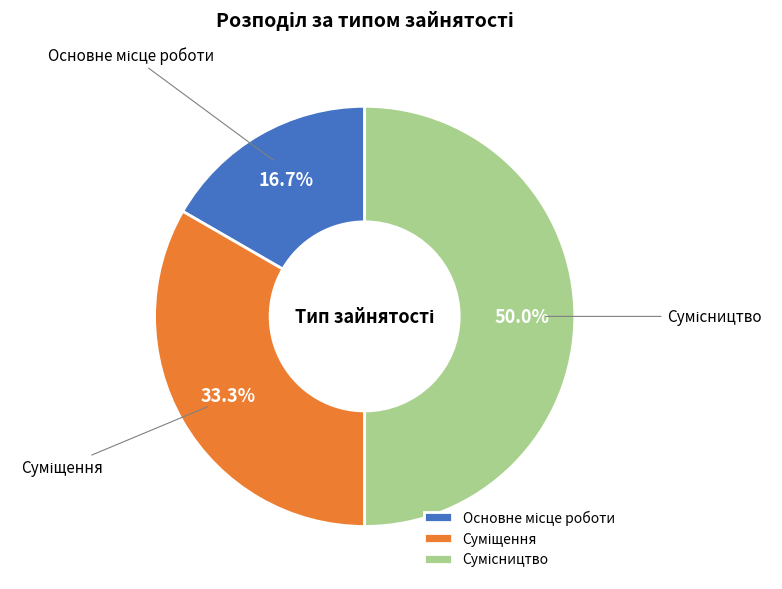

Is it true that Суміщення is 33% of the pie?

True